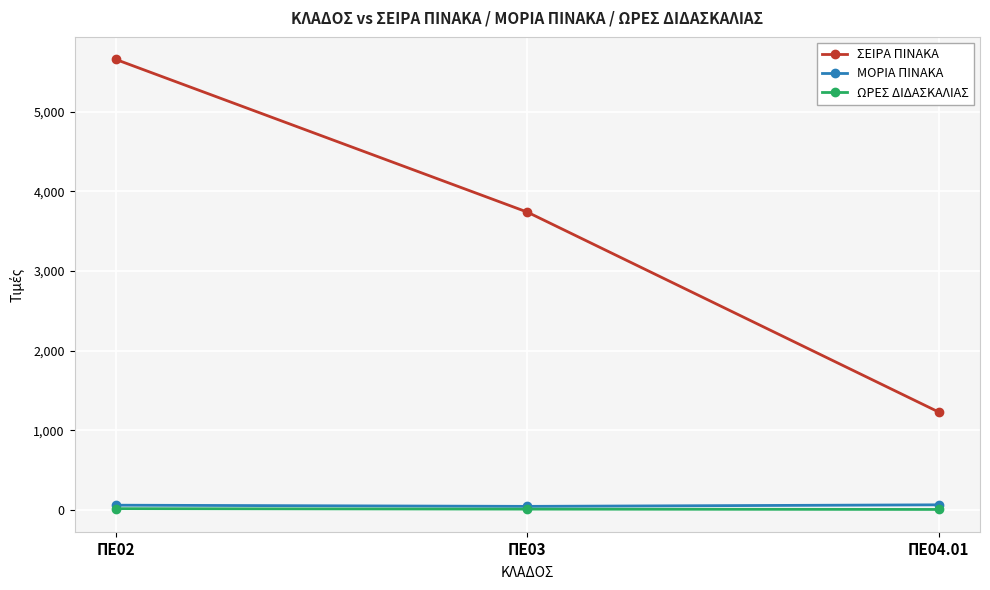

What is the difference between the second highest and minimum values in the ΜΟΡΙΑ ΠΙΝΑΚΑ series?

14.8